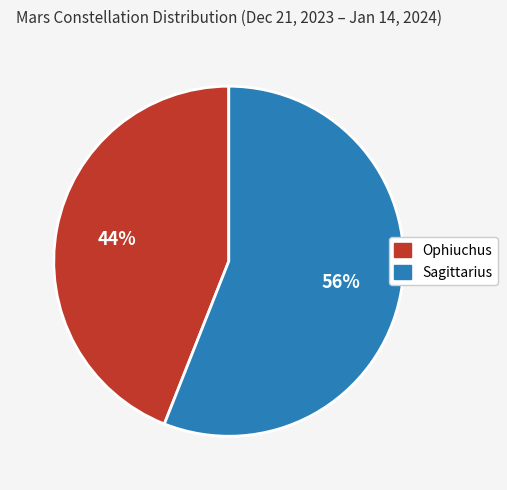

Which category has the biggest portion of the pie?

Sagittarius